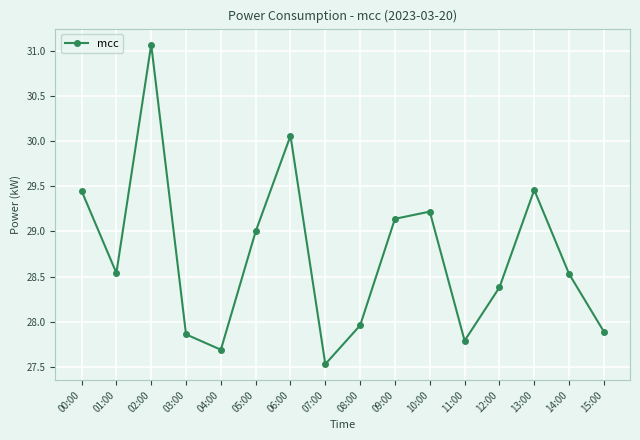

What is the average value?

28.7